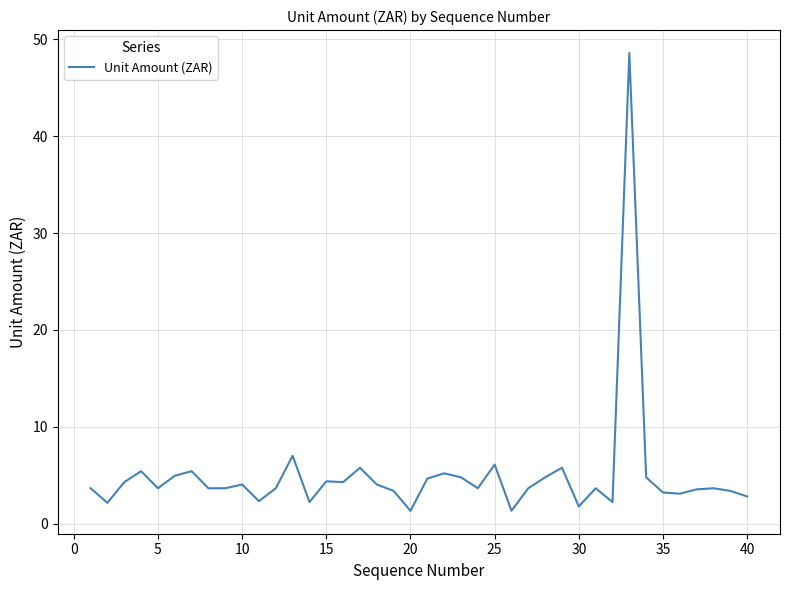

Does the chart display data point markers on the line(s)?

No